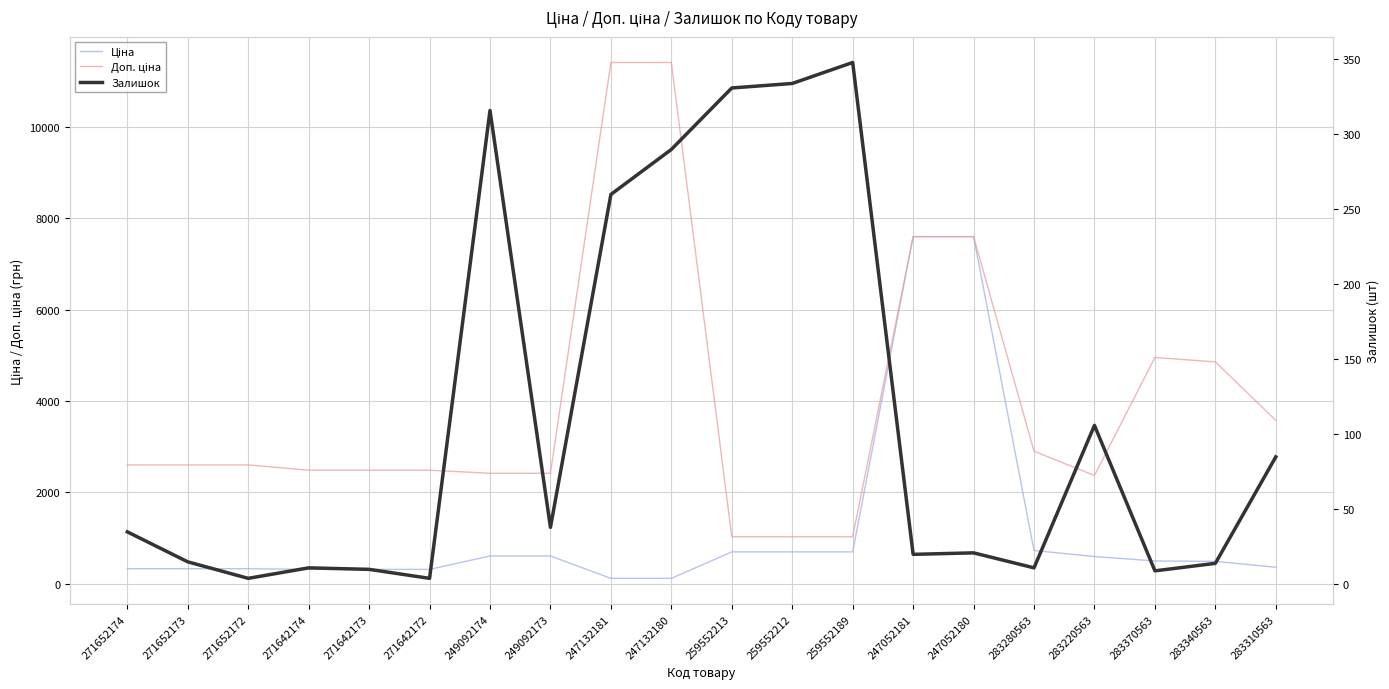

True or false: Ціна has a value of 540.4 at 271642172.

False